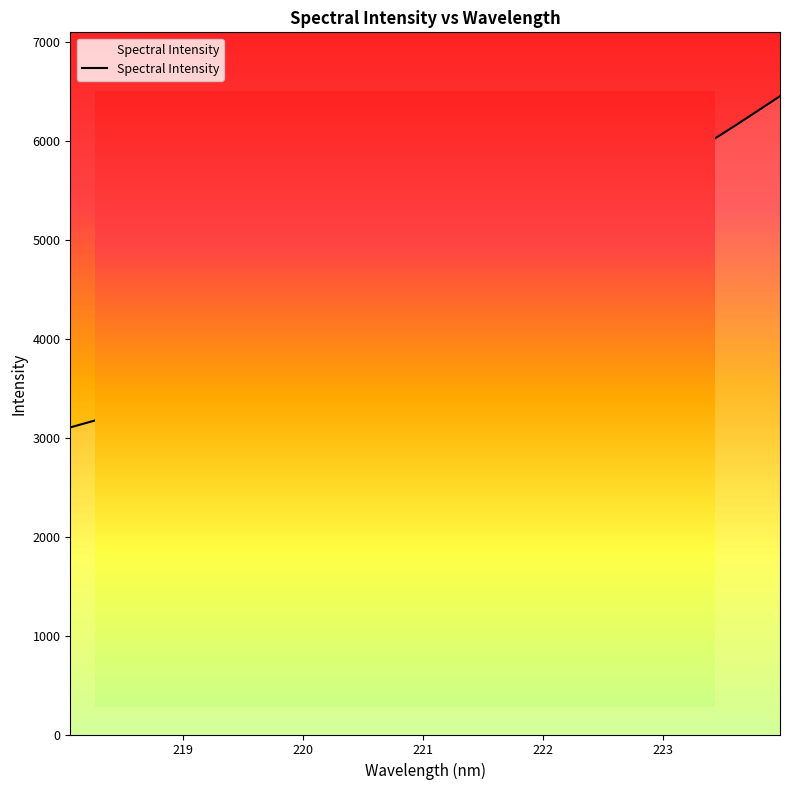

Reading left to right, extract all data points from this chart.

218.0596=3105.1	218.2508=3170.1	218.442=3238.8	218.6332=3310.9	218.8244=3381.2	219.0156=3457.0	219.2067=3539.6	219.3979=3620.5	219.589=3703.3	219.7801=3789.7	219.9712=3879.5	220.1623=3973.1	220.3533=4069.5	220.5444=4167.4	220.7354=4268.6	220.9264=4371.5	221.1174=4483.6	221.3083=4596.5	221.4993=4705.8	221.6902=4815.7	221.8812=4938.5	222.0721=5061.8	222.263=5187.0	222.4538=5318.3	222.6447=5452.8	222.8355=5587.7	223.0264=5723.0	223.2172=5861.1	223.408=6003.8	223.5987=6150.7	223.7895=6301.6	223.9802=6454.3